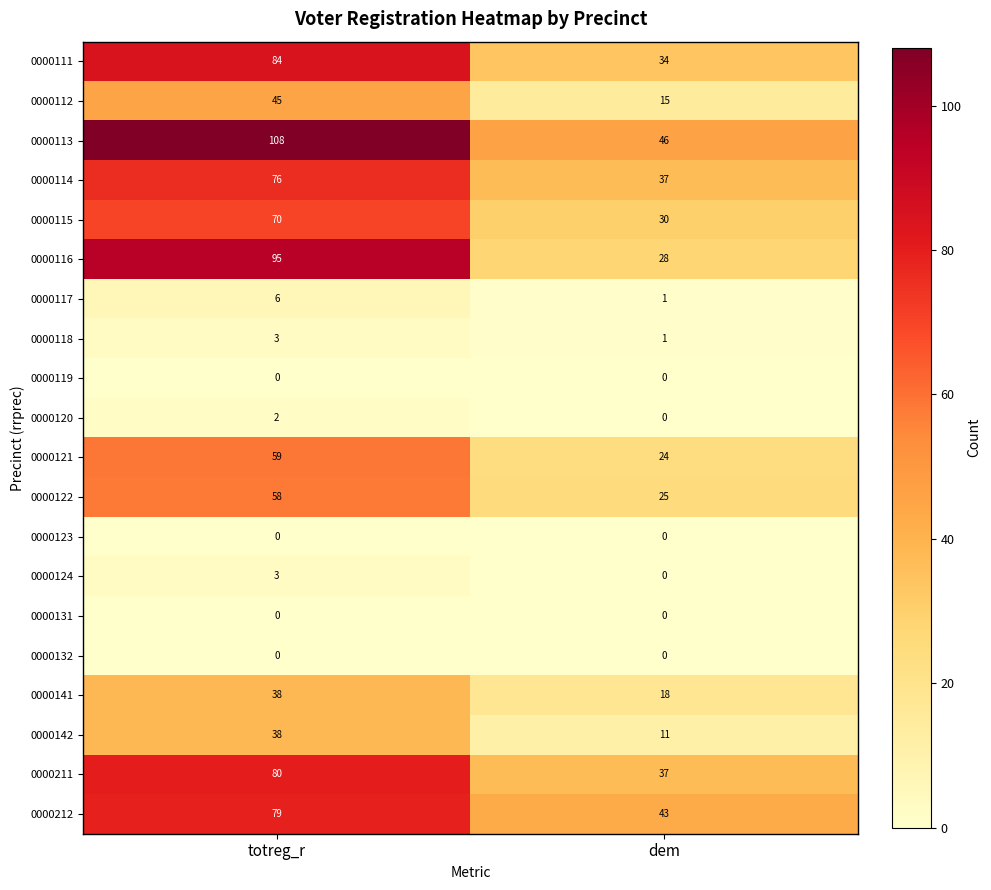

What is the greatest value displayed?

108